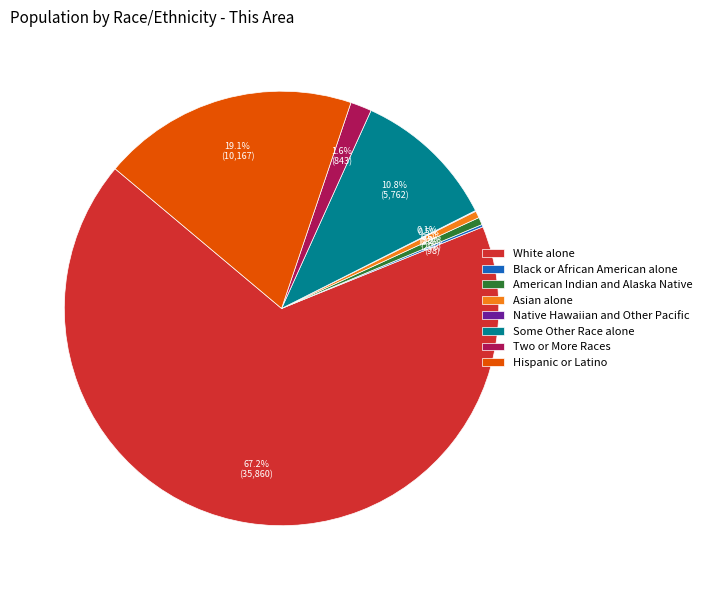

Between Some Other Race alone and Hispanic or Latino, which is larger?

Hispanic or Latino